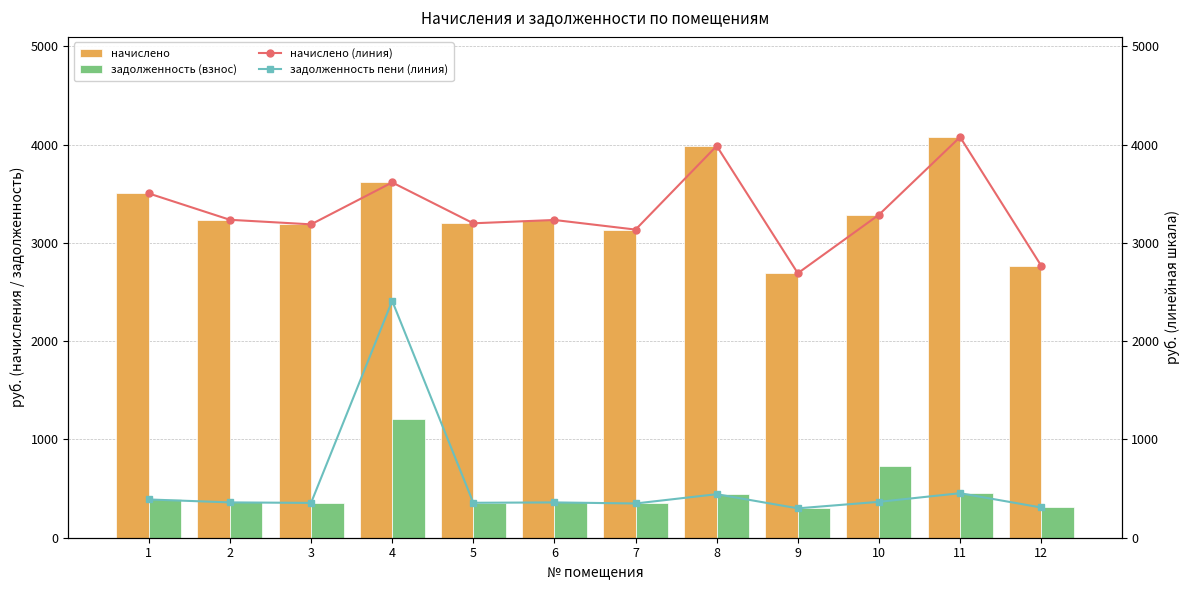

At which label does начислено first exceed 3235?

1